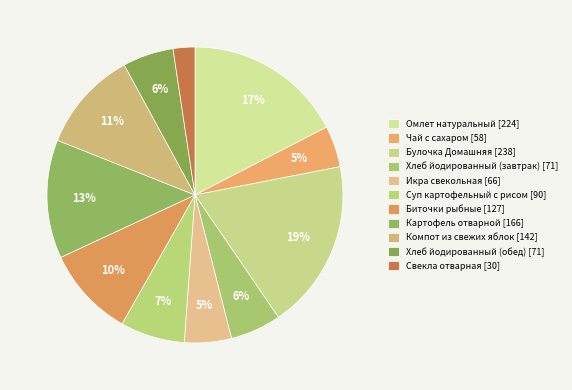

Is the sum of Суп картофельный с рисом and Икра свекольная greater than half?

No